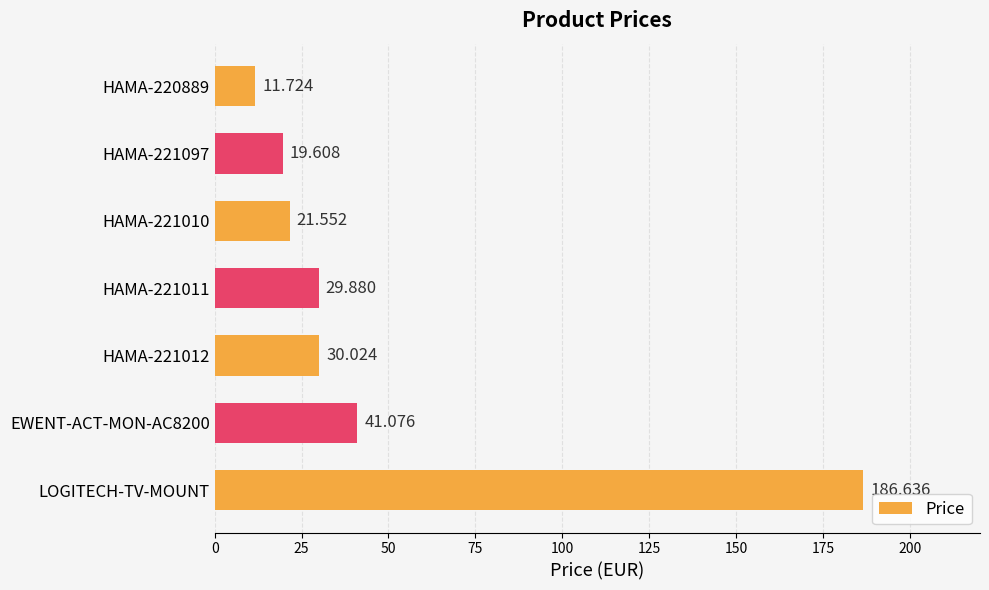

At which category does the chart reach its peak across all series?

LOGITECH-TV-MOUNT